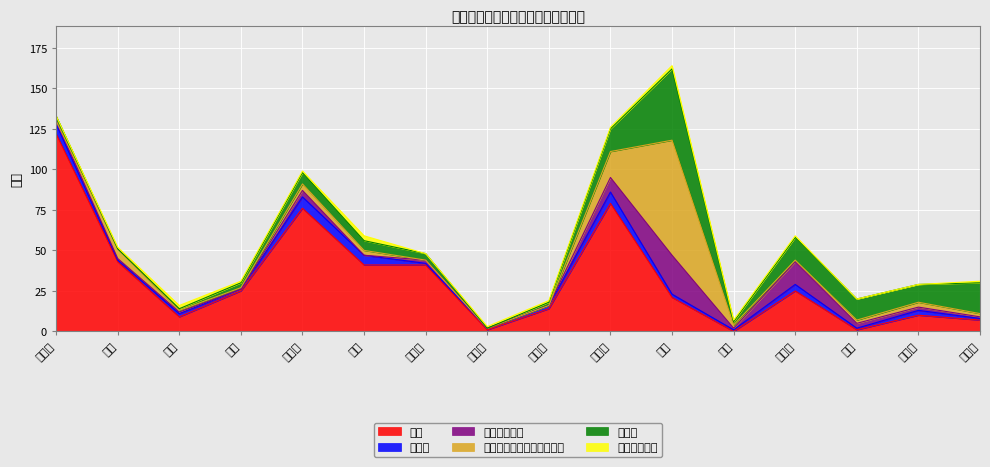

True or false: 永住者 has more than 1 points higher than both neighbors.

True